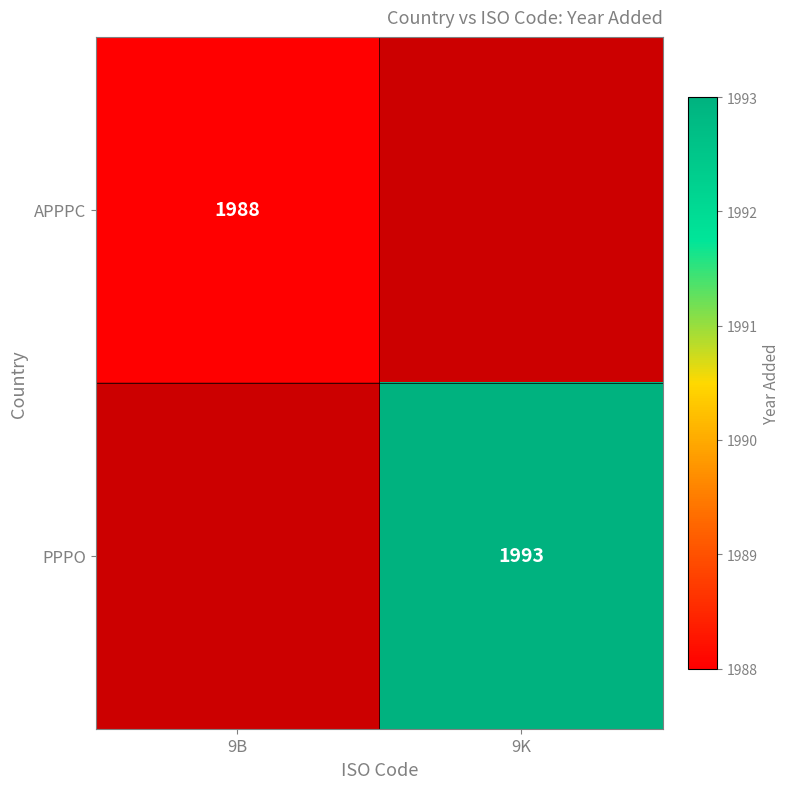

Is the value of APPPC at 9B greater than the value of PPPO at 9K?

No